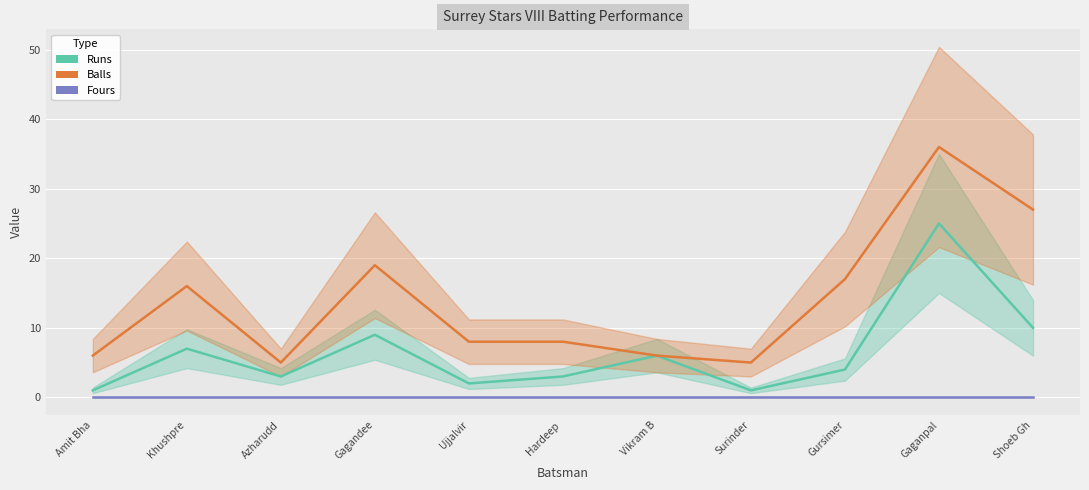

Reading right to left, what are all the values shown in this chart?

Runs: 10	25	4	1	6	3	2	9	3	7	1
Balls: 27	36	17	5	6	8	8	19	5	16	6
Fours: 0	0	0	0	0	0	0	0	0	0	0